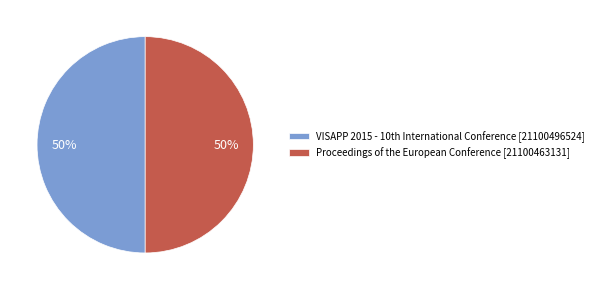

The Proceedings of the European Conference [21100463131] slice represents 59% of the pie. True or false?

False